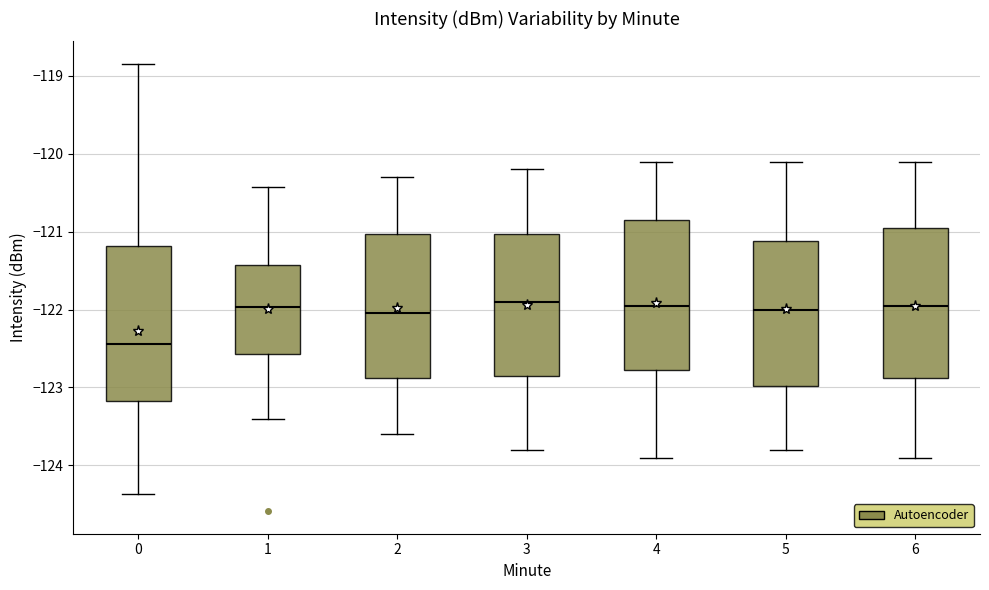

Where is the upper edge of the box at x = 1 on the y-axis? The values are not printed on the chart, so give them approximately, as read against the axis.

-121.4